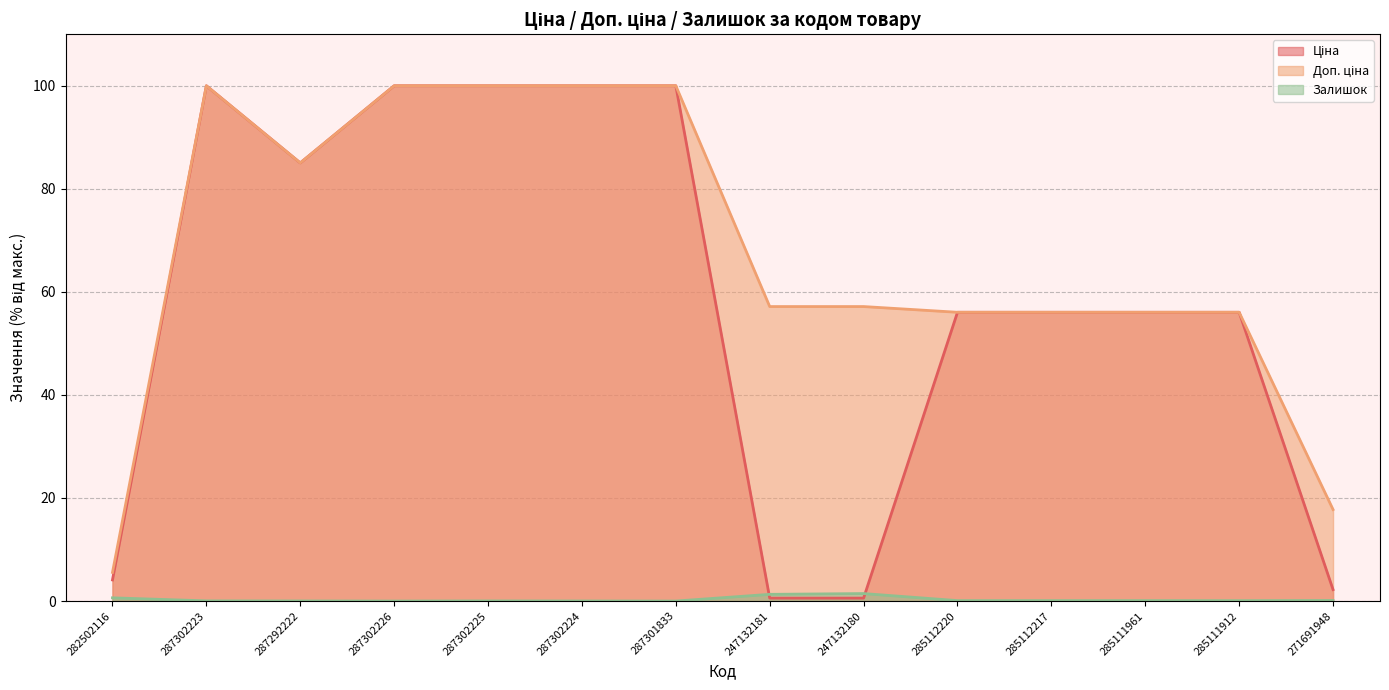

What is the approximate value of Доп. ціна at 287302226?

100.0